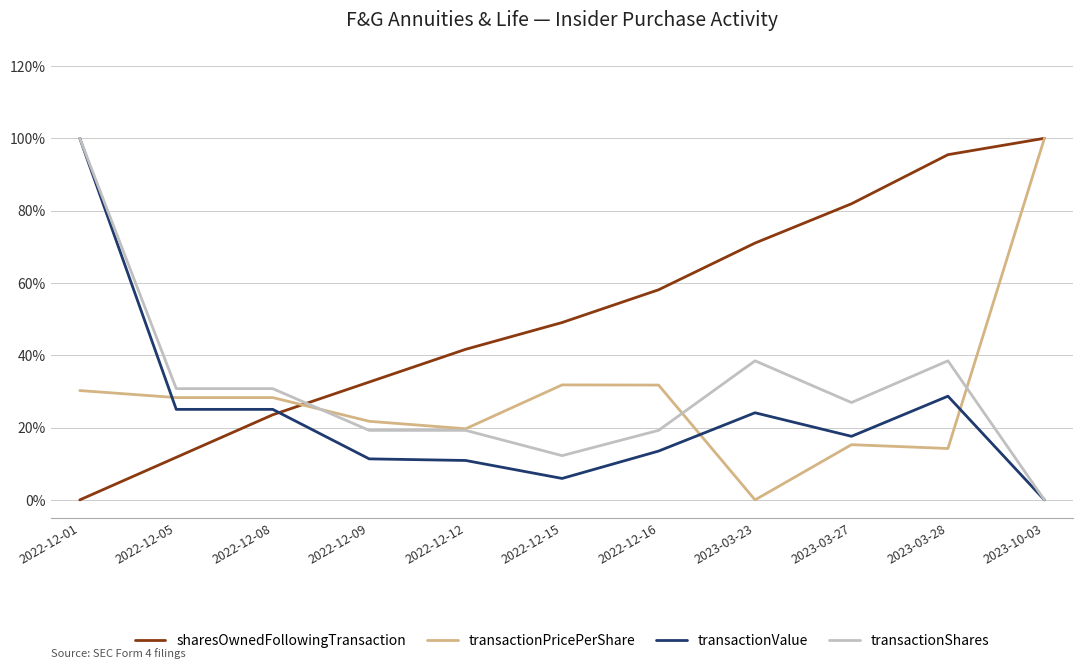

Which label corresponds to the smallest value in the chart?

2022-12-01